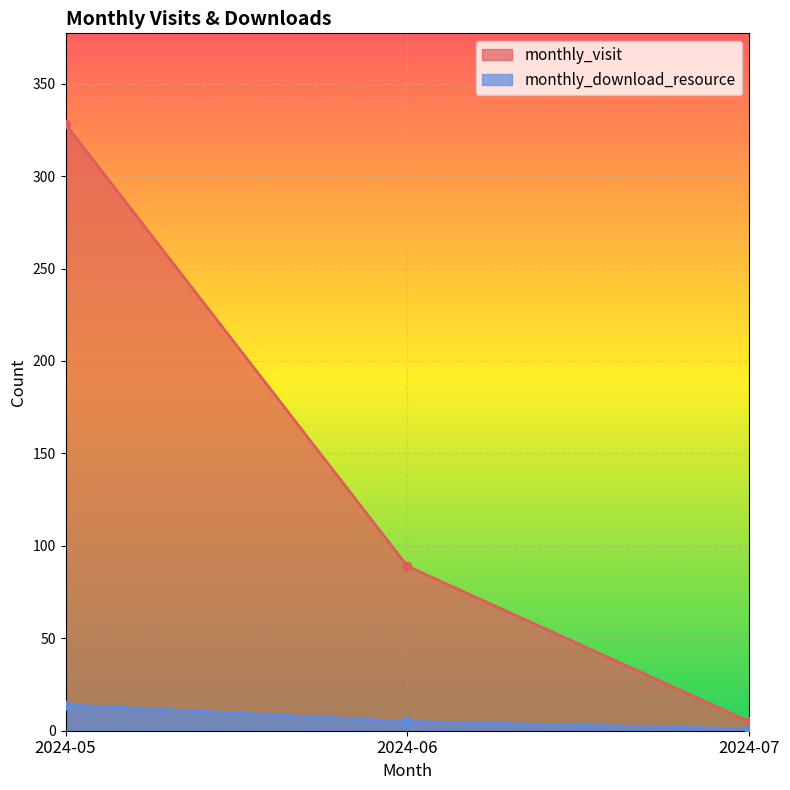

Reading left to right, transcribe all the data shown in this chart.

monthly_visit: 328	89	5
monthly_download_resource: 14	5	1